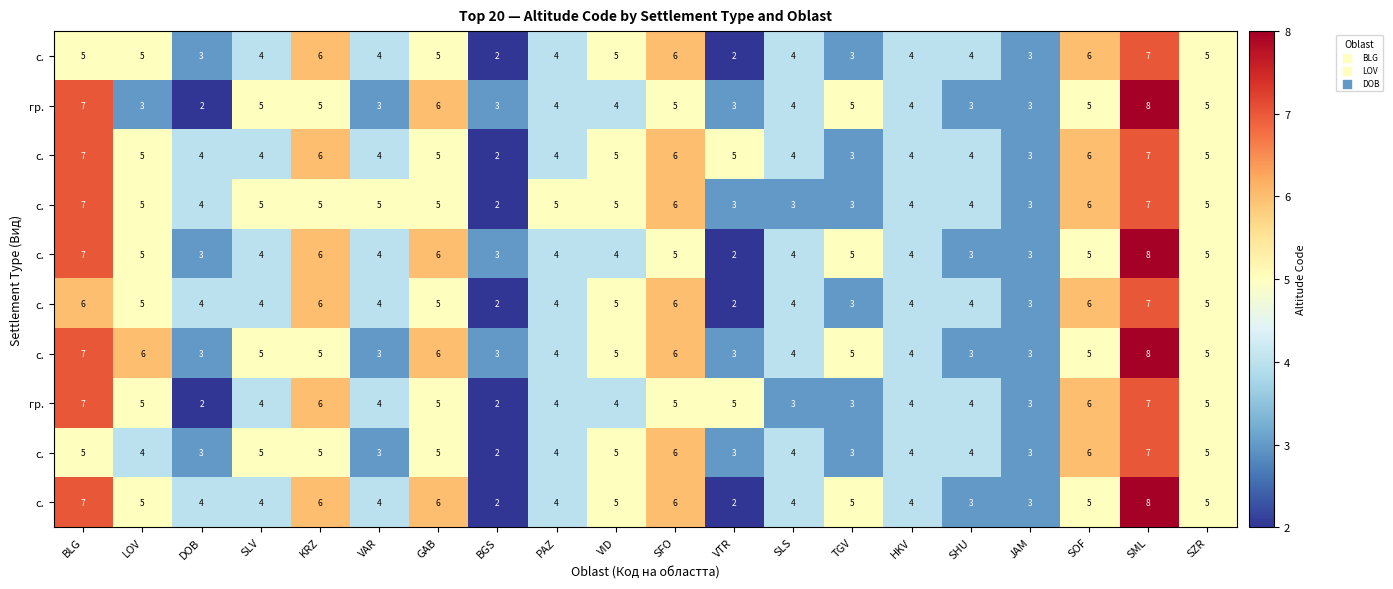

What is the maximum value shown in the chart?

8